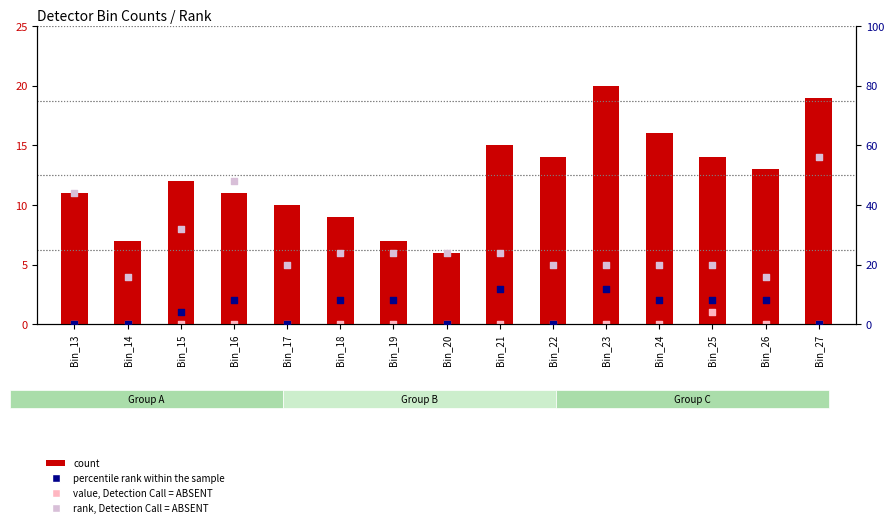

At which category is the sum across all series the highest?

Bin_27